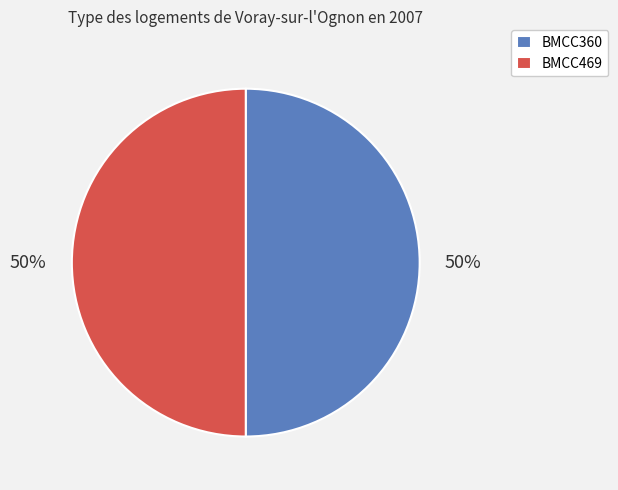

How many slices are in this pie chart?

2